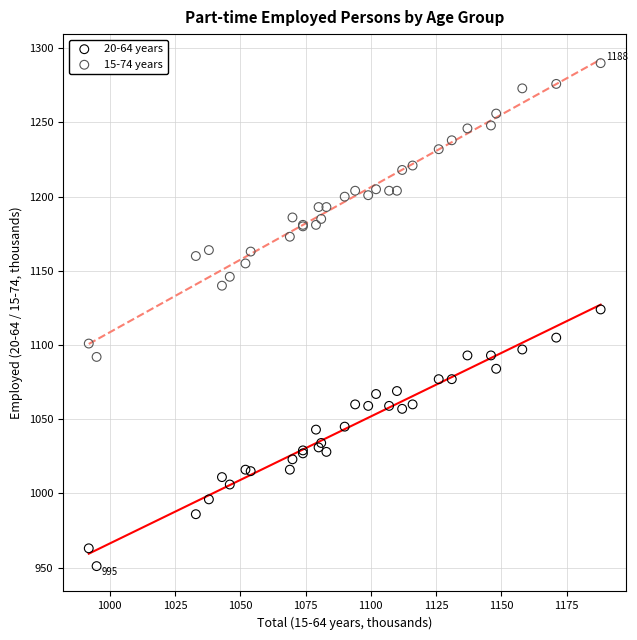

Across all series, what Y value is closest to 1120?

1124